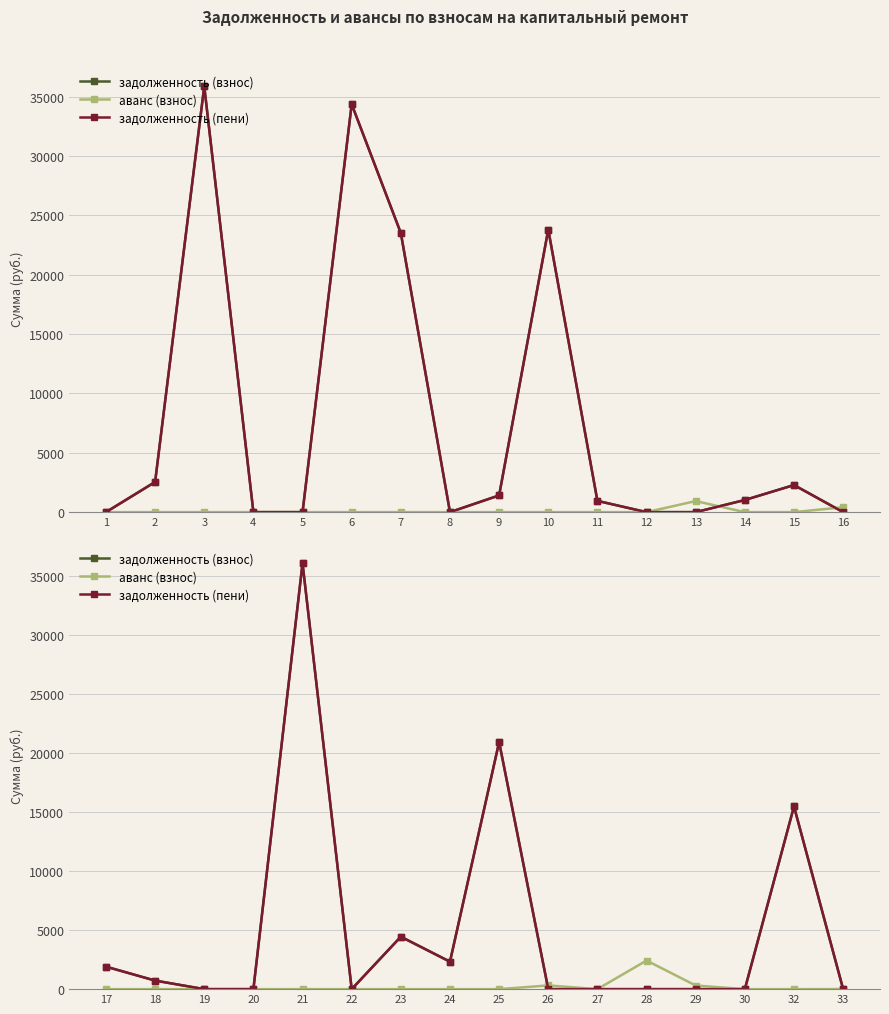

Between which two adjacent categories do задолженность (взнос) and аванс (взнос) first intersect?

25 and 26